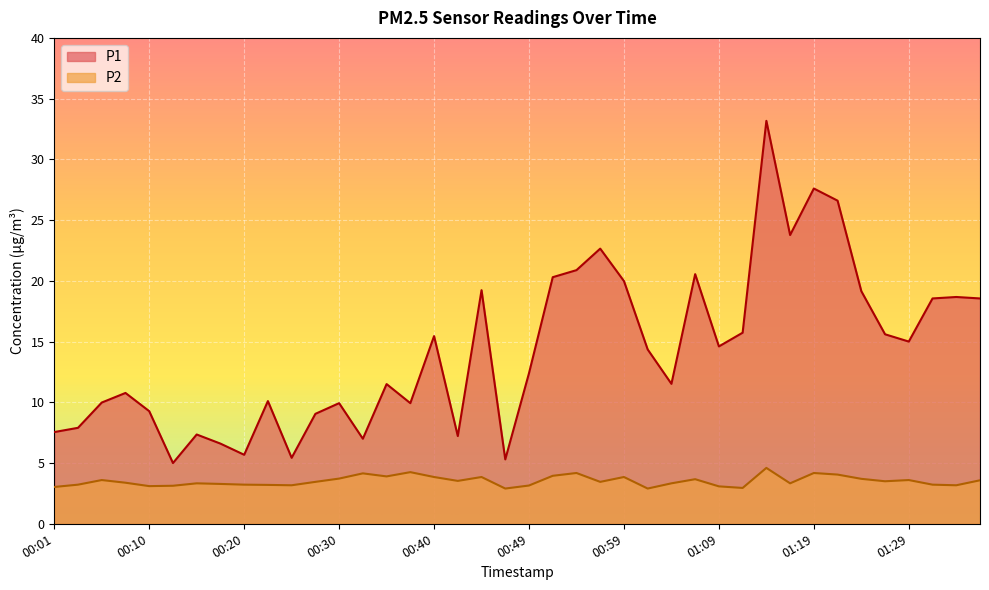

Reading right to left, what are all the values shown in this chart?

P1: 01:36=18.6	01:33=18.7	01:31=18.6	01:29=15.0	01:26=15.6	01:24=19.1	01:21=26.6	01:19=27.6	01:16=23.8	01:14=33.2	01:11=15.7	01:09=14.6	01:07=20.6	01:04=11.5	01:02=14.3	00:59=20.0	00:57=22.6	00:54=20.9	00:52=20.3	00:49=12.4	00:47=5.3	00:45=19.2	00:42=7.2	00:40=15.4	00:37=9.9	00:35=11.5	00:32=7.0	00:30=9.9	00:28=9.1	00:25=5.4	00:23=10.1	00:20=5.7	00:18=6.6	00:15=7.3	00:13=5.0	00:10=9.3	00:08=10.8	00:06=10.0	00:03=7.9	00:01=7.5
P2: 01:36=3.6	01:33=3.2	01:31=3.2	01:29=3.6	01:26=3.5	01:24=3.7	01:21=4.0	01:19=4.2	01:16=3.3	01:14=4.6	01:11=3.0	01:09=3.1	01:07=3.7	01:04=3.3	01:02=2.9	00:59=3.9	00:57=3.5	00:54=4.2	00:52=4.0	00:49=3.1	00:47=2.9	00:45=3.9	00:42=3.5	00:40=3.9	00:37=4.2	00:35=3.9	00:32=4.2	00:30=3.7	00:28=3.5	00:25=3.2	00:23=3.2	00:20=3.2	00:18=3.3	00:15=3.3	00:13=3.1	00:10=3.1	00:08=3.4	00:06=3.6	00:03=3.2	00:01=3.0